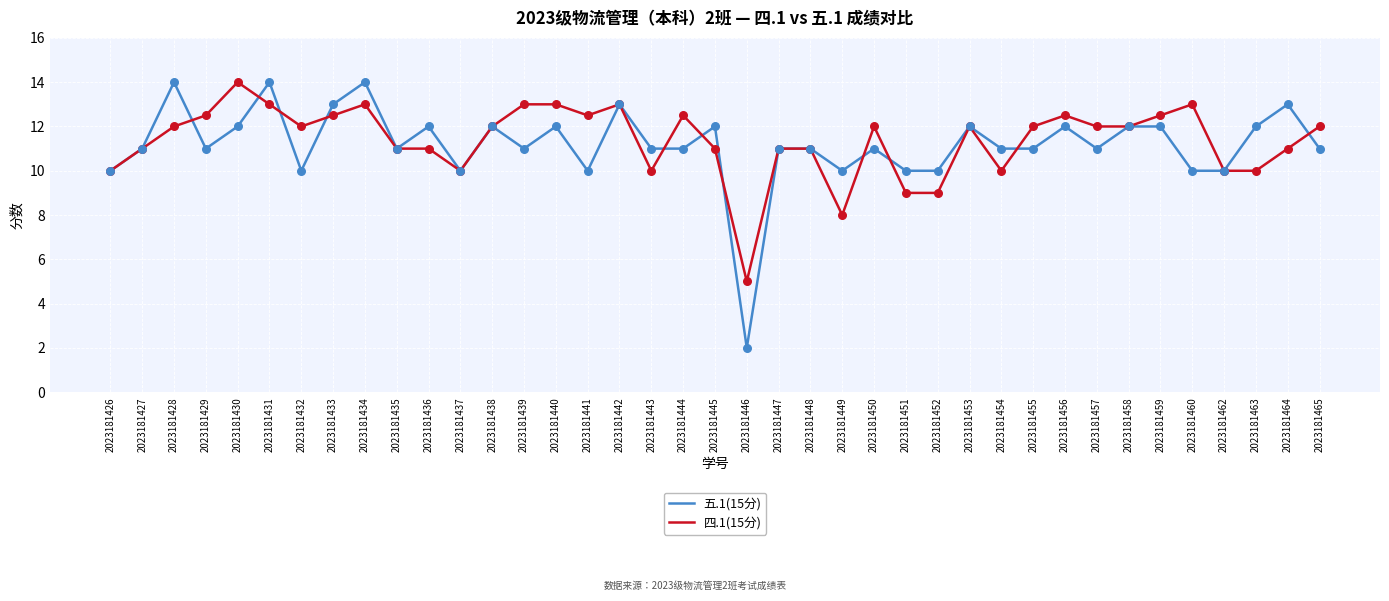

What is the total value across all series at 2023181462?

20.0